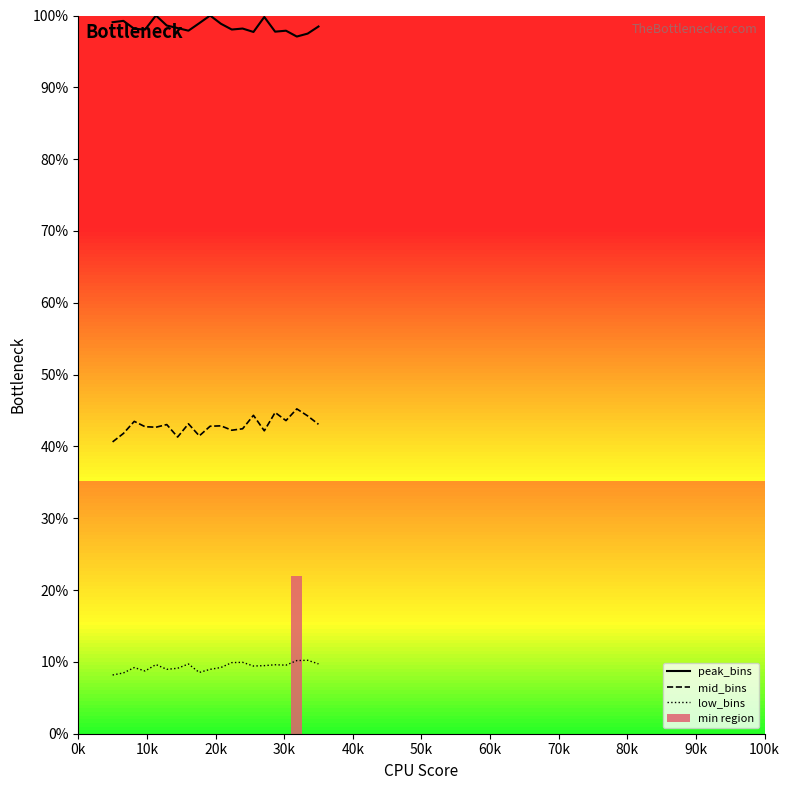

What are all the series names shown in the legend?

peak_bins, mid_bins, low_bins